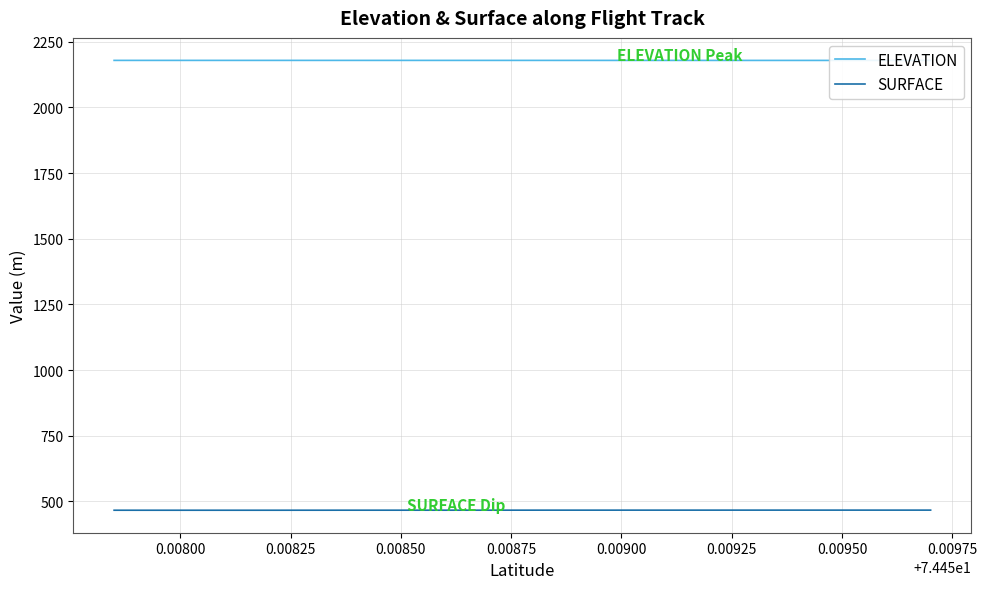

How many data points in SURFACE are above 467?

19